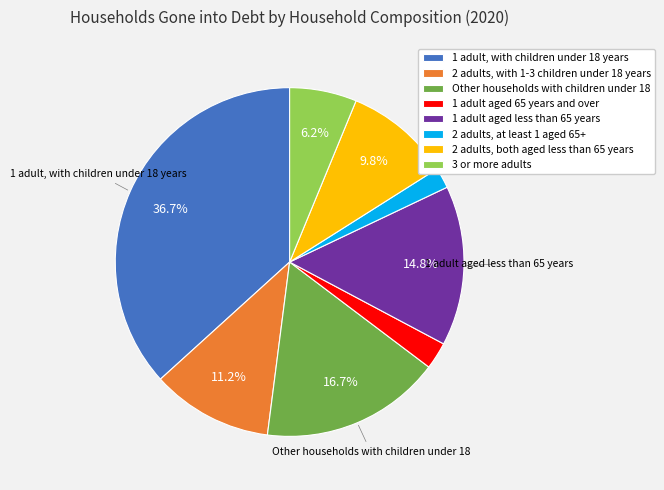

Is the sum of 2 adults, with 1-3 children under 18 years and 2 adults, at least 1 aged 65+ greater than half?

No